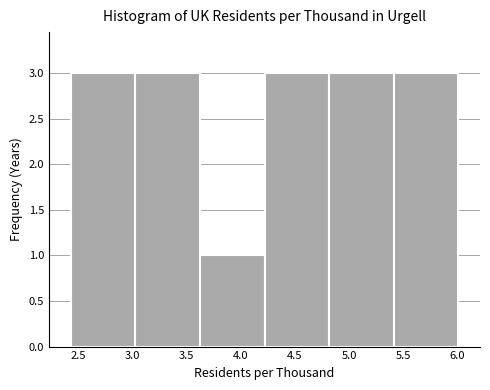

Reading left to right, list every bar in this chart as the range it spans on the x-axis followed by its height. Neither the bar edges nor the heights are printed on the chart, so give them approximately, as read against the axes.

2.45 to 3.05: 3
3.05 to 3.60: 3
3.60 to 4.20: 1
4.20 to 4.80: 3
4.80 to 5.40: 3
5.40 to 6.00: 3